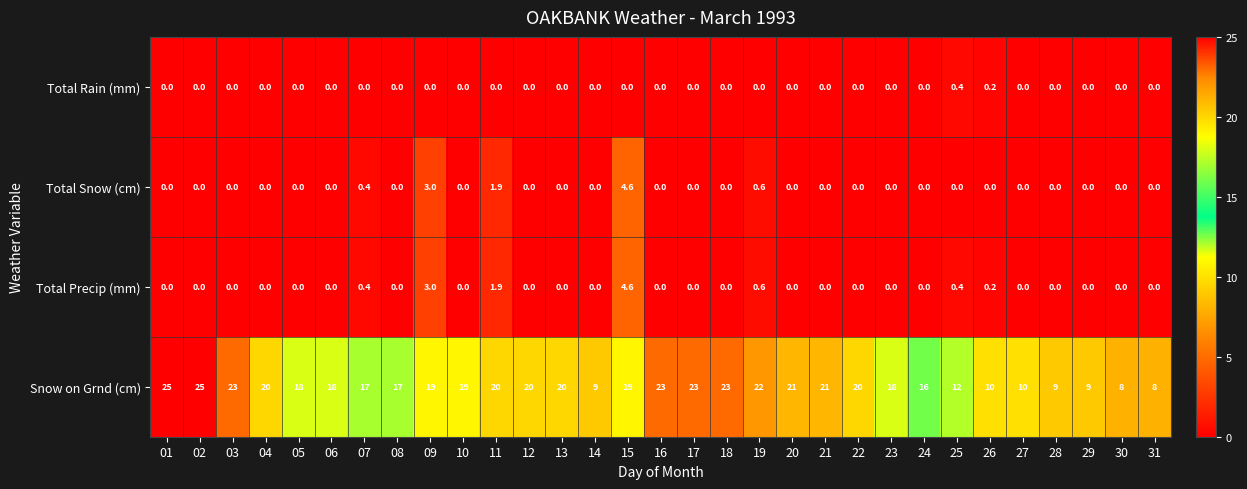

Which series has the largest total across all categories?

Snow on Grnd (cm)